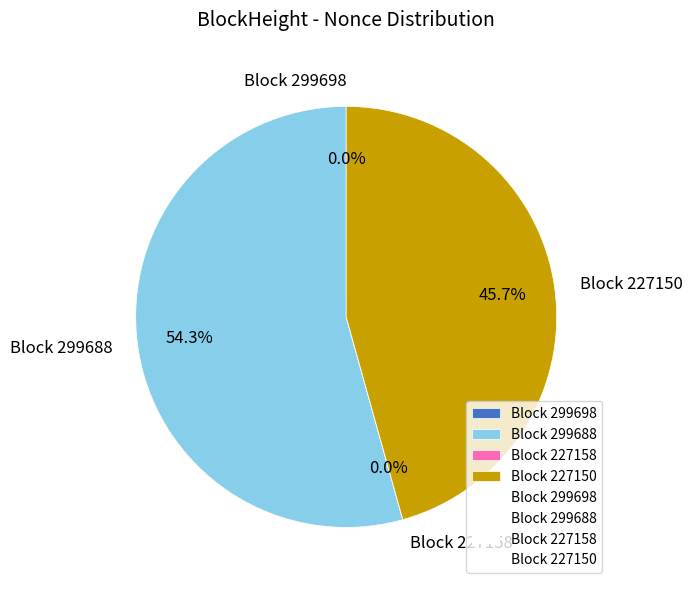

What portion of the pie excludes Block 299688?

45.7%